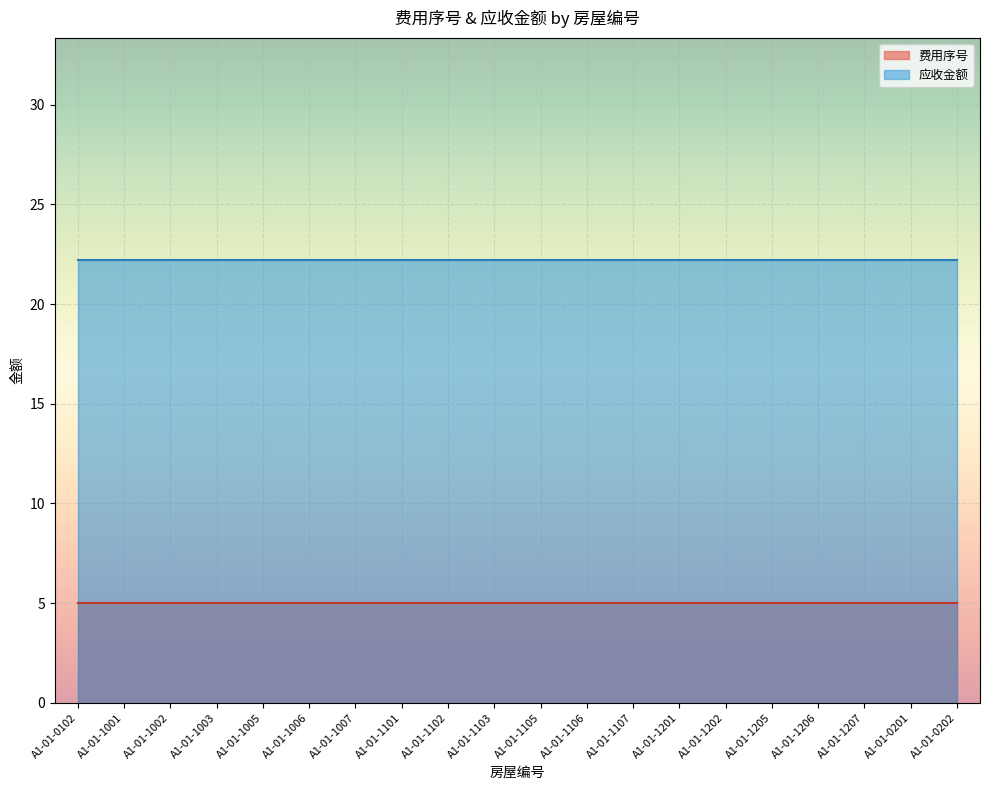

At which category does the chart reach its peak across all series?

A1-01-0102